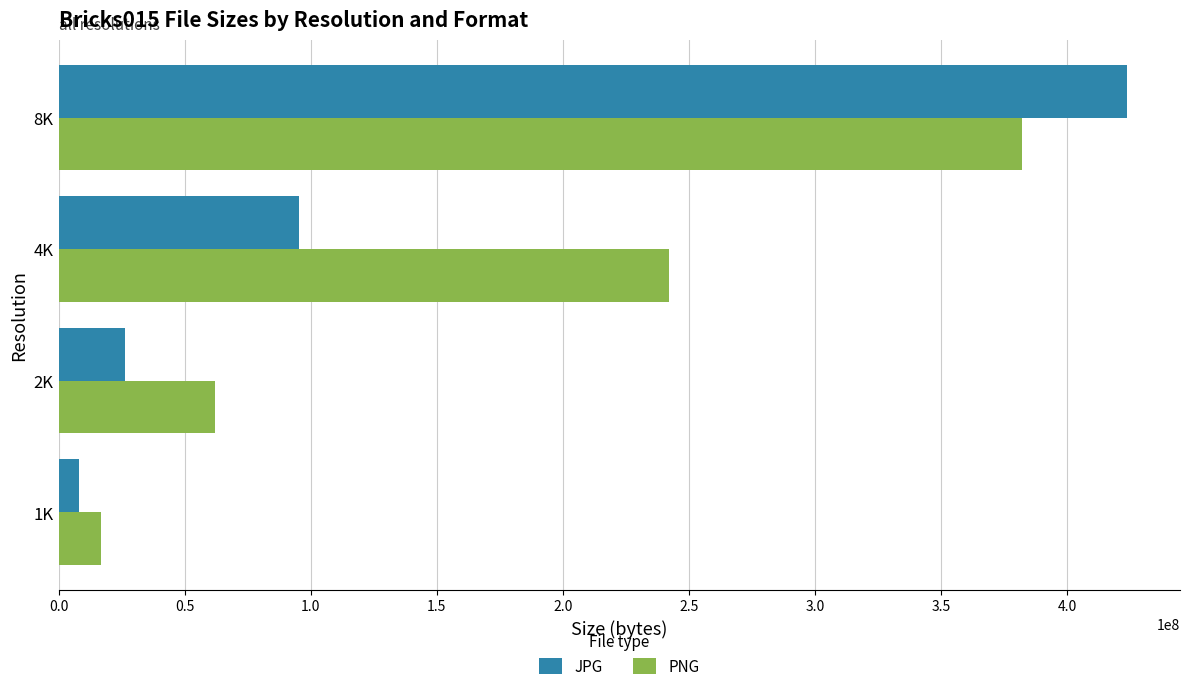

The value of PNG at 4K is 384761581. True or false?

False